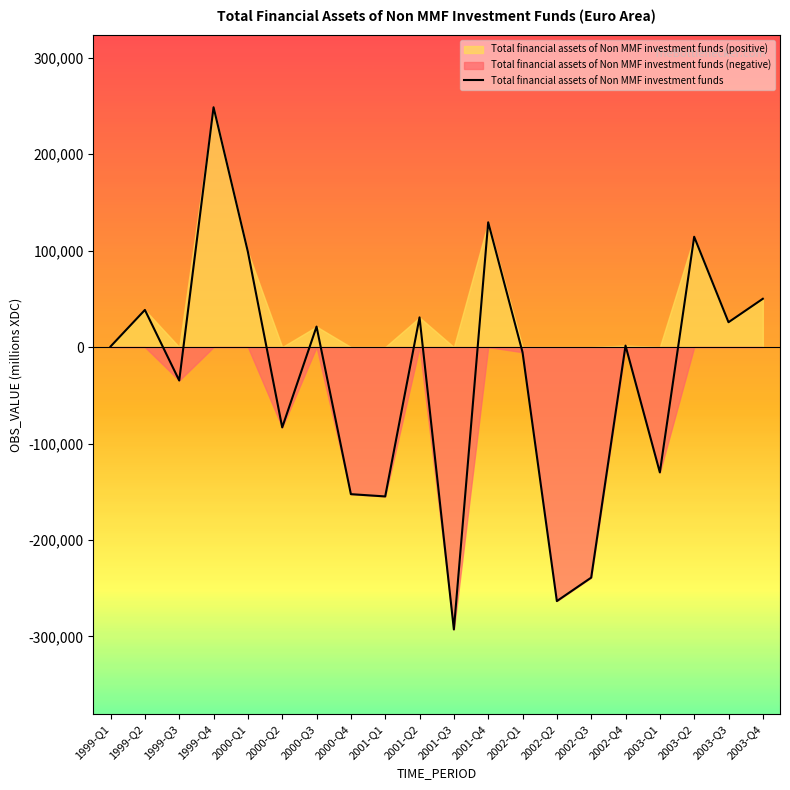

True or false: the data shows 231264.3 at 2001-Q4.

False